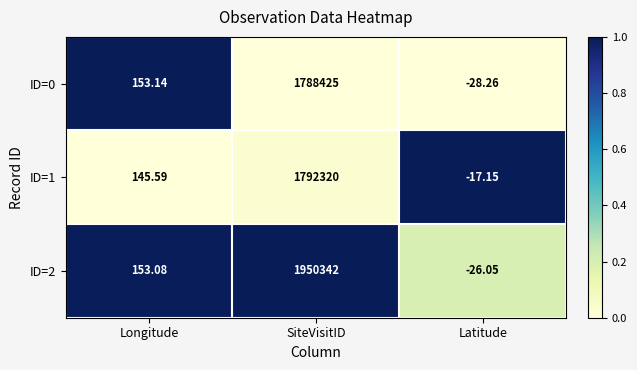

What is the difference between the highest and lowest values at Latitude?

11.1